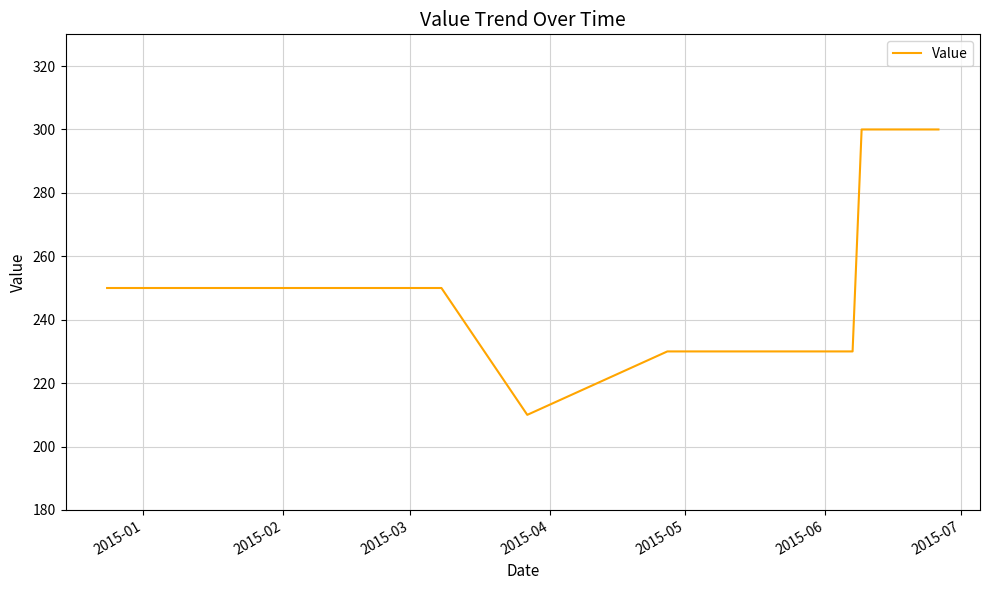

Count the values in the range 230 to 250.

20